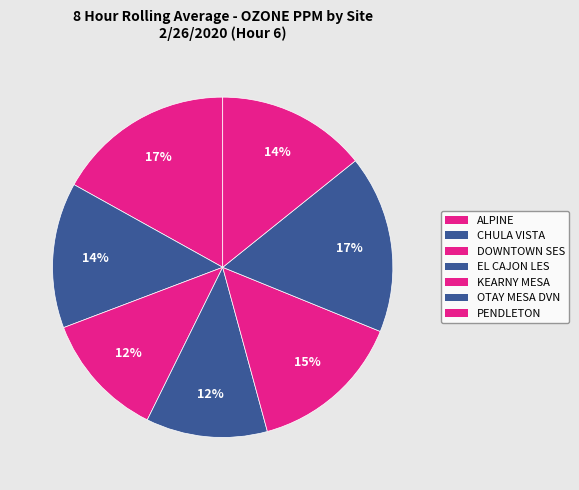

What is the smallest slice in the pie chart?

EL CAJON LES